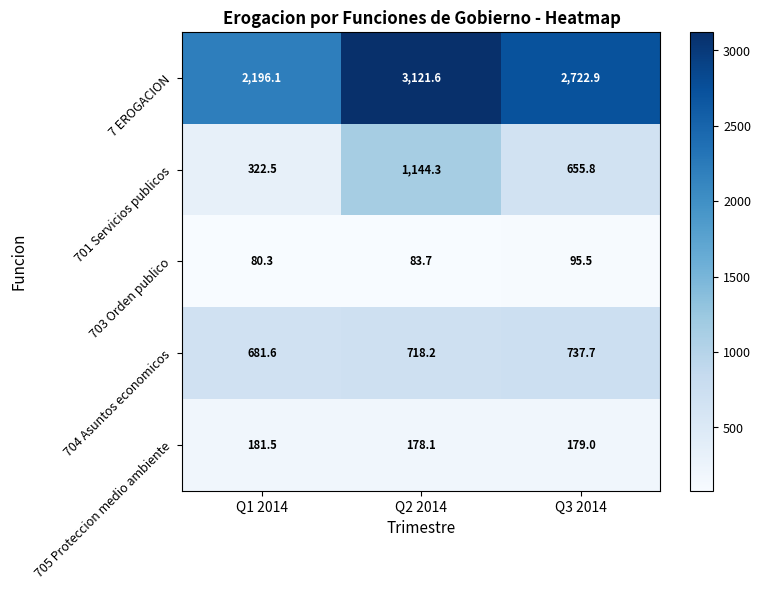

At Q2 2014, list the series in order from smallest to largest.

703 Orden publico, 705 Proteccion medio ambiente, 704 Asuntos economicos, 701 Servicios publicos, 7 EROGACION